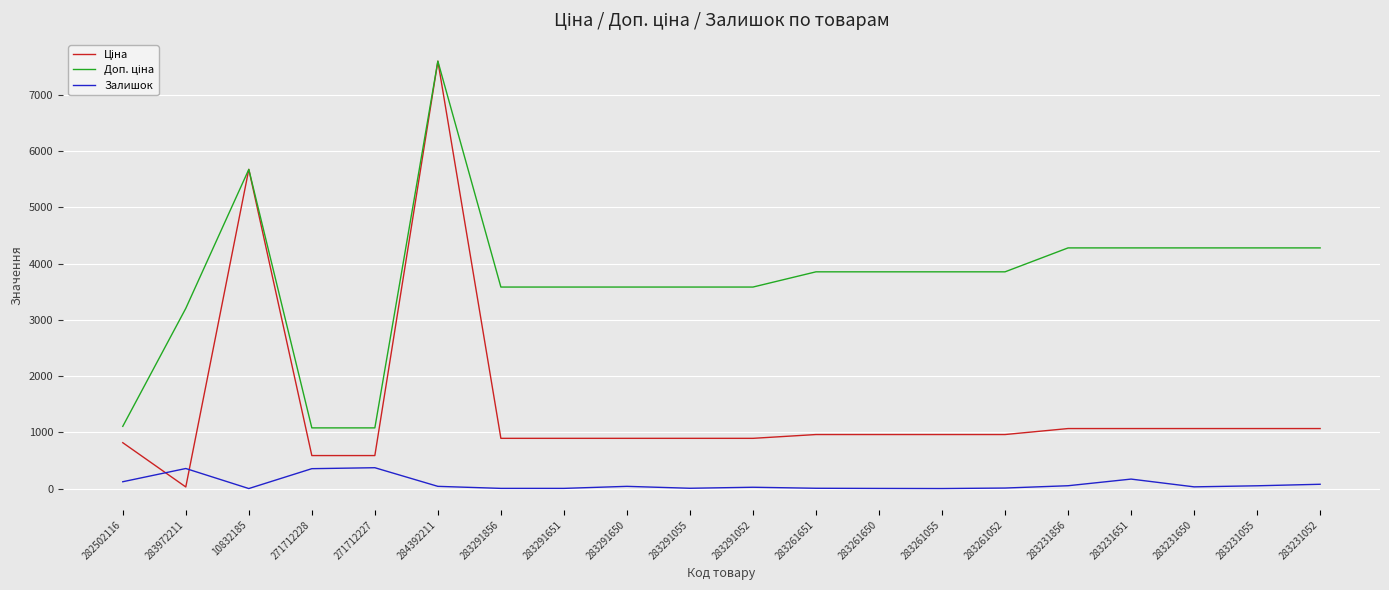

Is it true that Залишок equals 80.0 at 283231052?

True